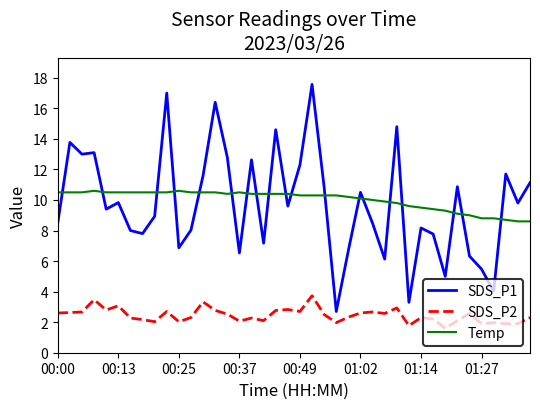

True or false: SDS_P2 has more than 2 interior local peaks.

True